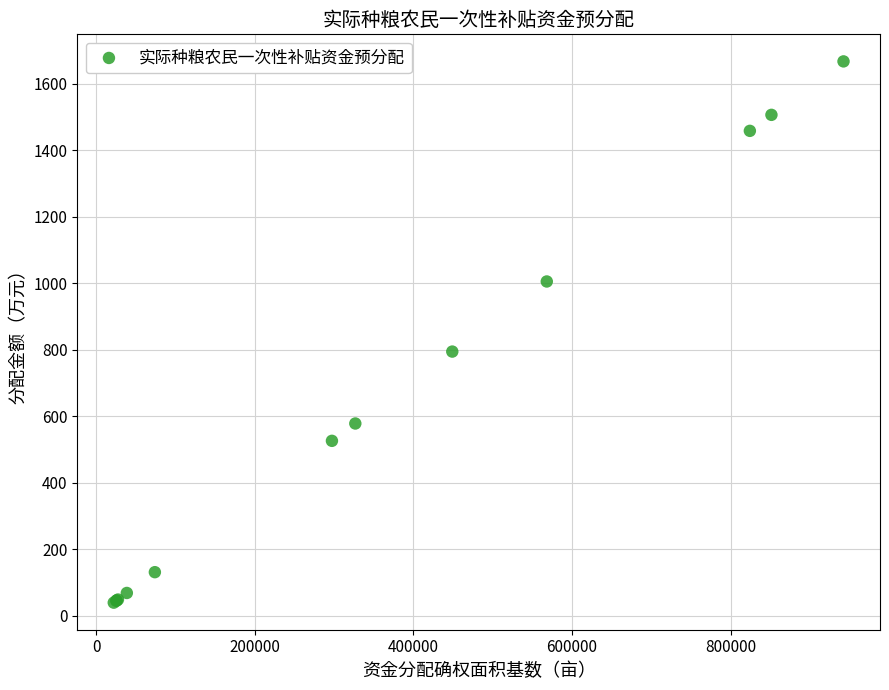

What Y value in the scatter plot is closest to 853?

794.9